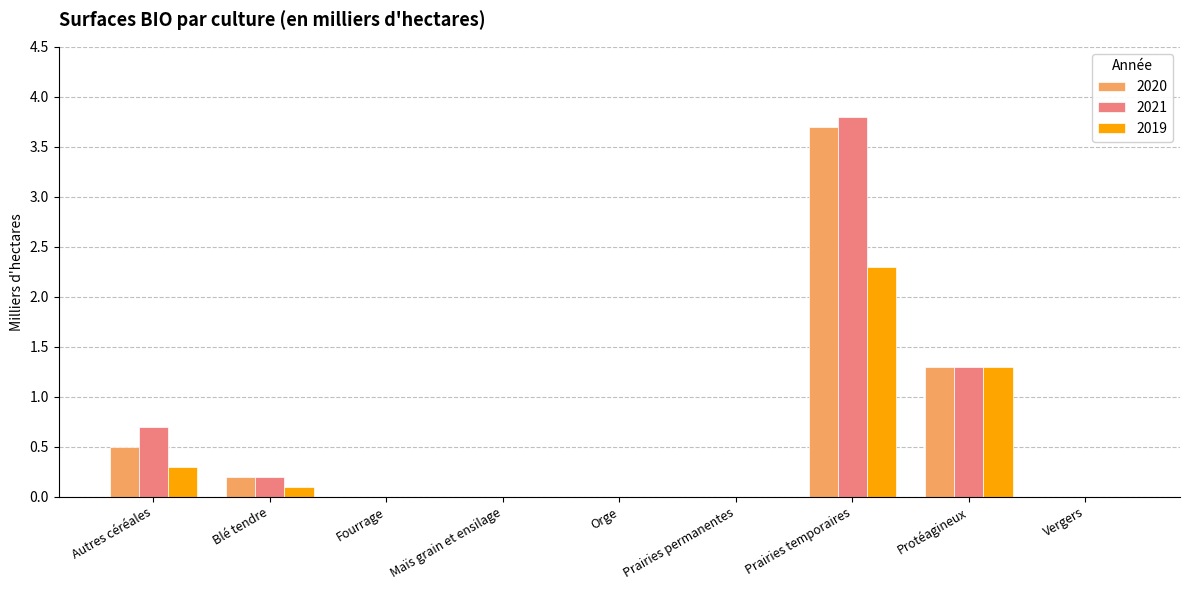

Does the chart contain stacked bars?

No